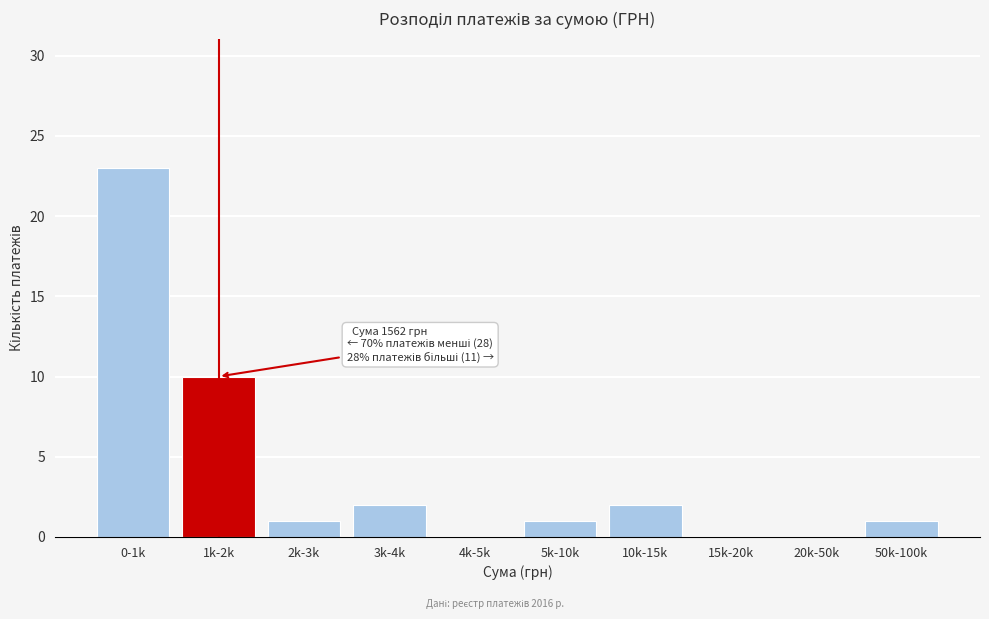

Reading left to right, extract all data points from this chart.

0-1k=23	1k-2k=10	2k-3k=1	3k-4k=2	4k-5k=0	5k-10k=1	10k-15k=2	15k-20k=0	20k-50k=0	50k-100k=1